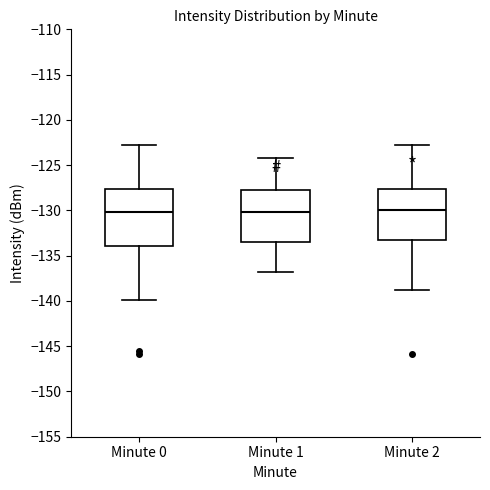

Which box is the tallest, from its lower edge to its upper edge?

Minute 0